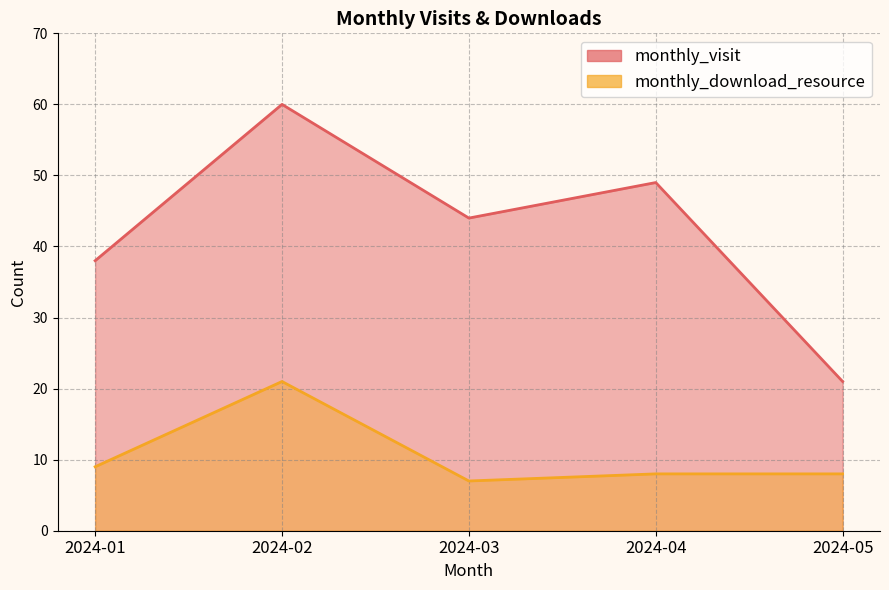

How many data points in monthly_download_resource are above 8?

2